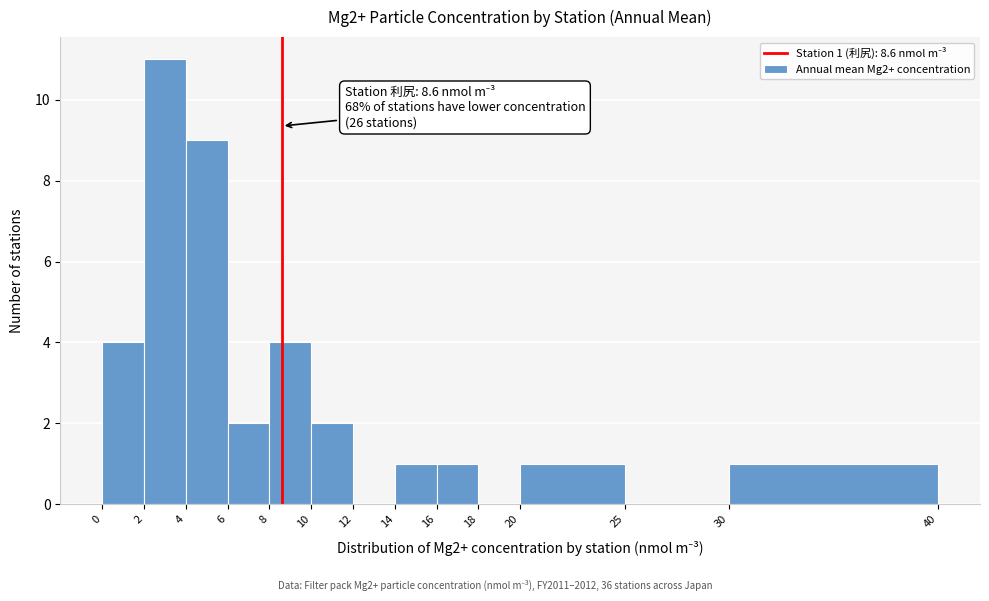

Over which range of the x-axis is the bar tallest?

2 to 4